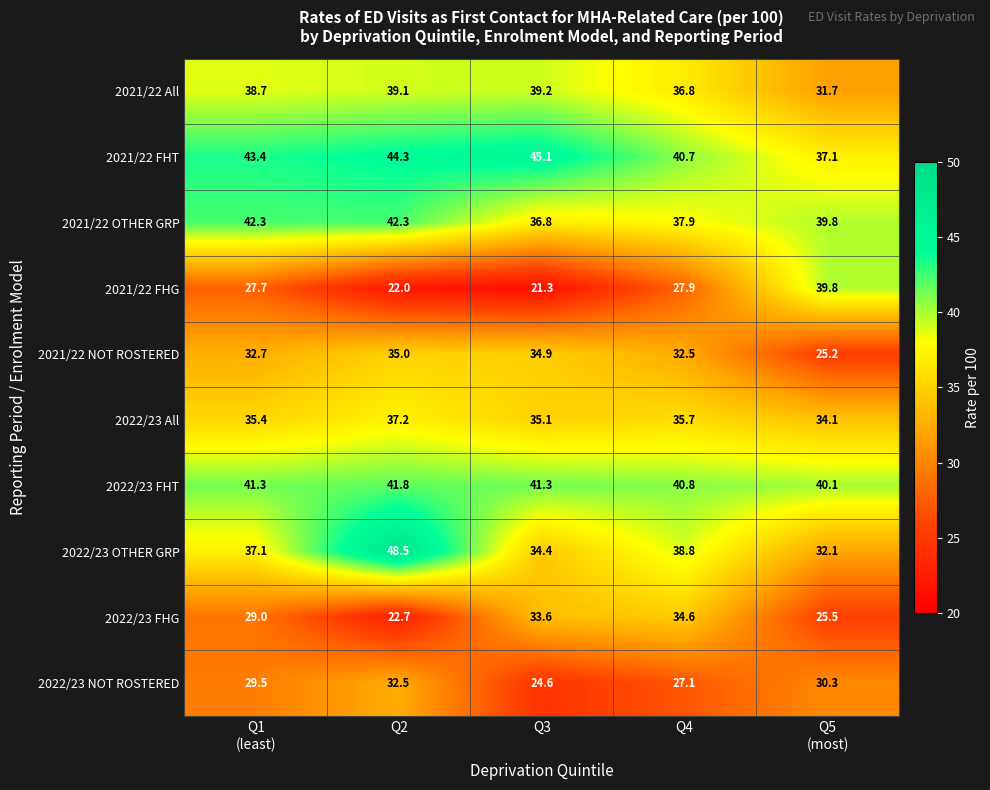

Rank the series by their maximum value, from highest to lowest.

2022/23 OTHER GRP, 2021/22 FHT, 2021/22 OTHER GRP, 2022/23 FHT, 2021/22 FHG, 2021/22 All, 2022/23 All, 2021/22 NOT ROSTERED, 2022/23 FHG, 2022/23 NOT ROSTERED